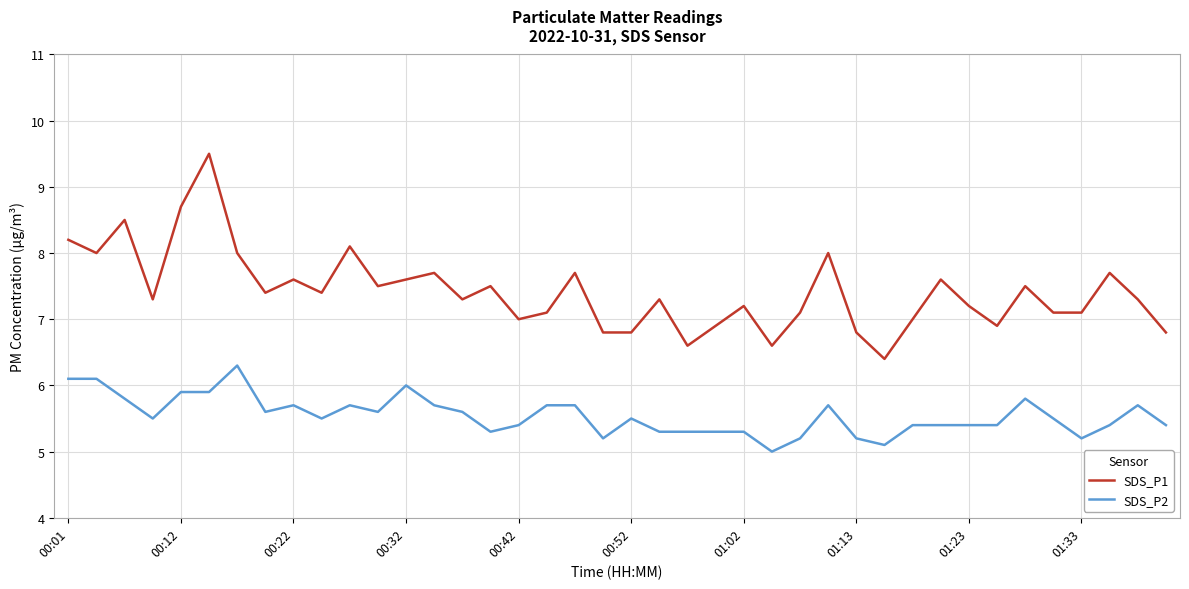

Which series has the largest range (max minus min)?

SDS_P1